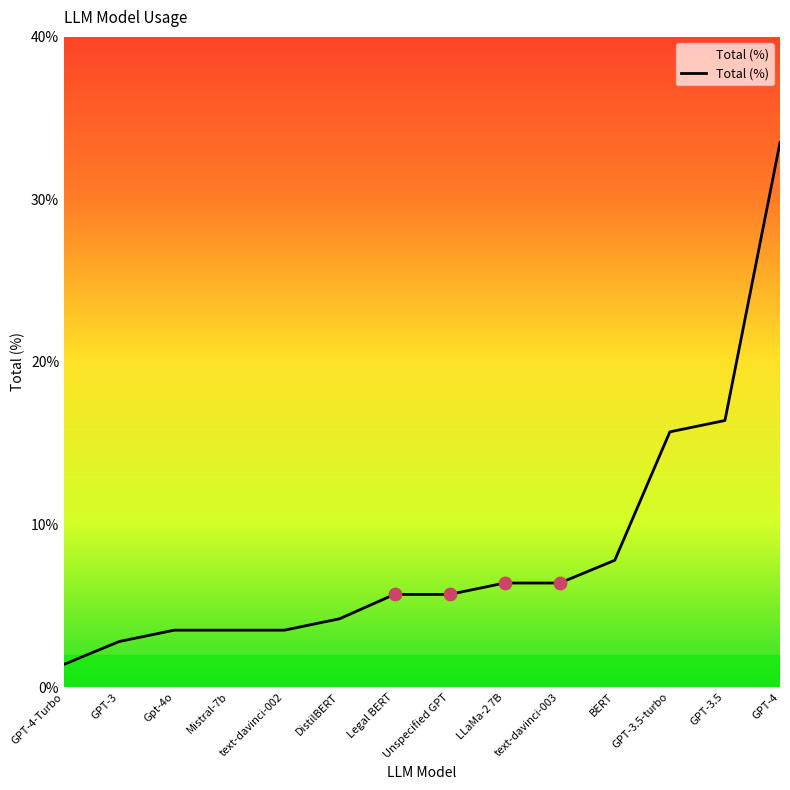

What is the ratio of the value at Gpt-4o to the value at text-davinci-002?

1.0